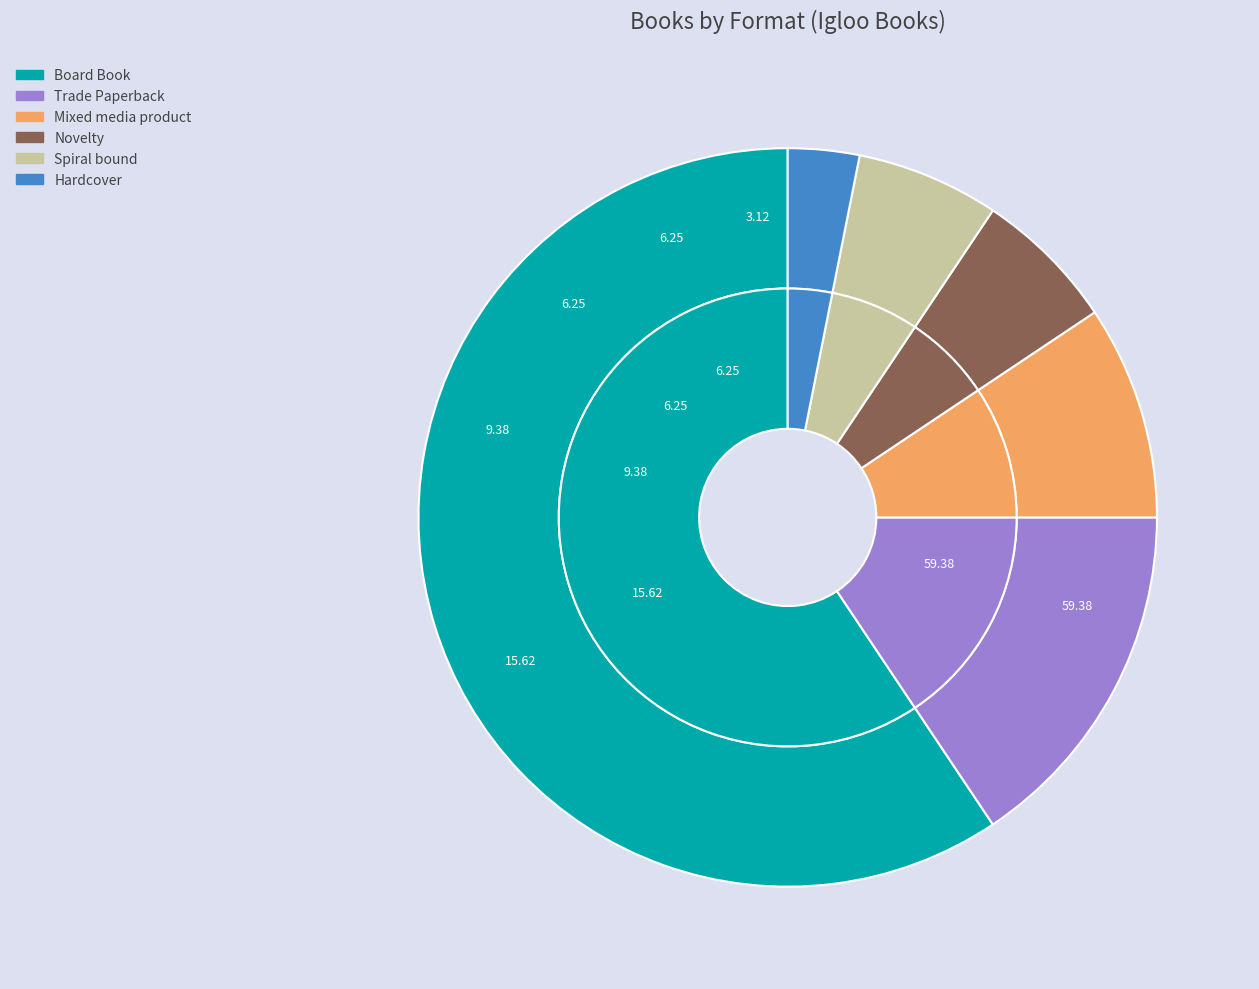

Which category has the smallest portion of the pie?

Hardcover